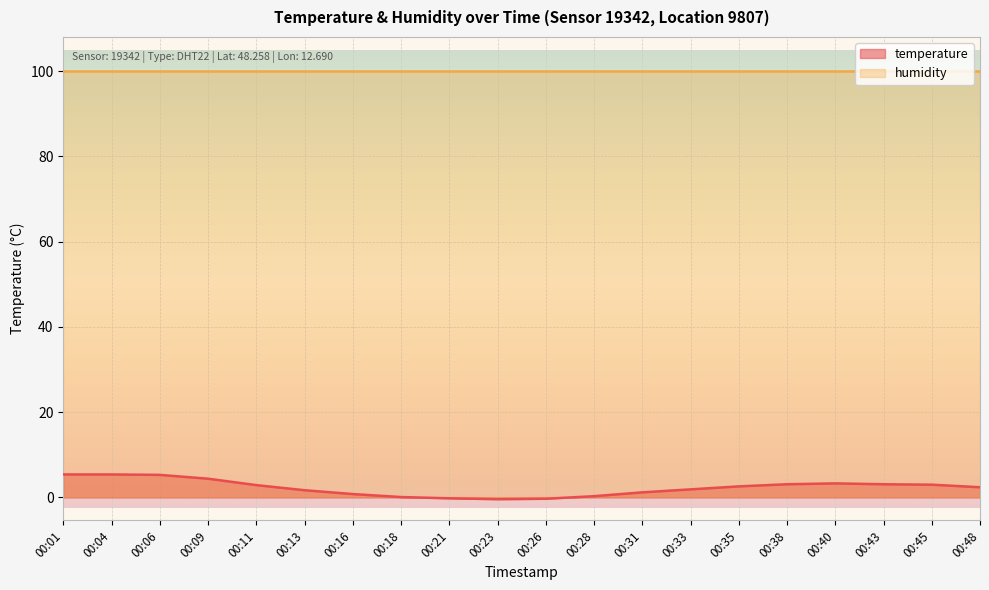

At which label is the value closest to 2?

00:33